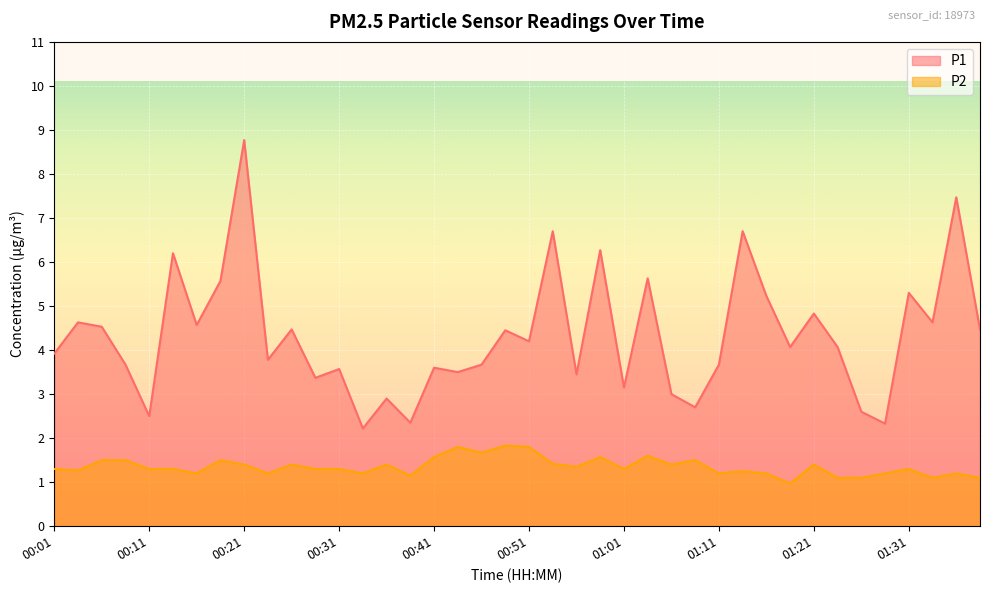

Where is the first local minimum for P2?

00:03